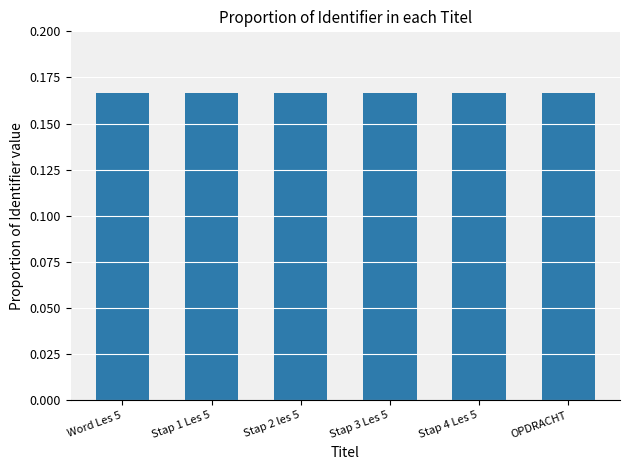

What is the sum of the values at Stap 2 les 5 and Stap 1 Les 5?

0.3